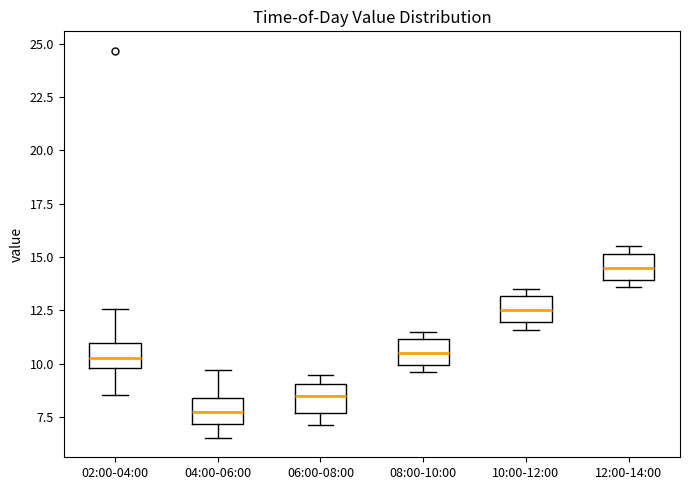

Which box has the highest median line?

12:00-14:00